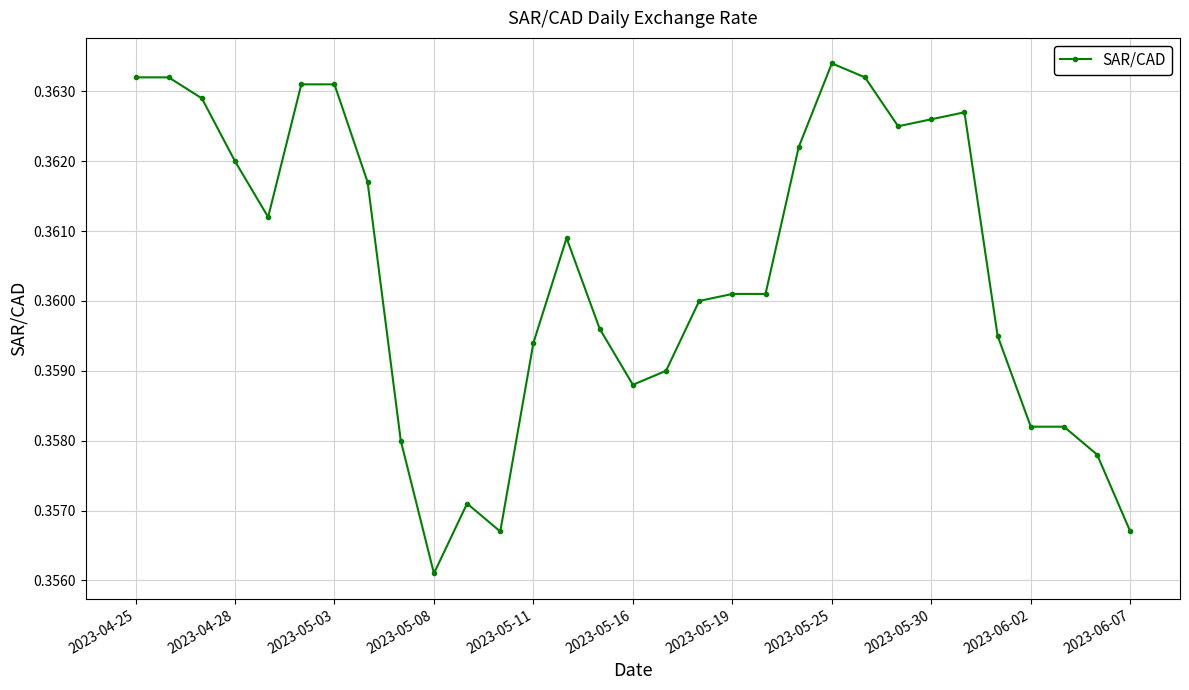

What is the sum of all values?

11.2